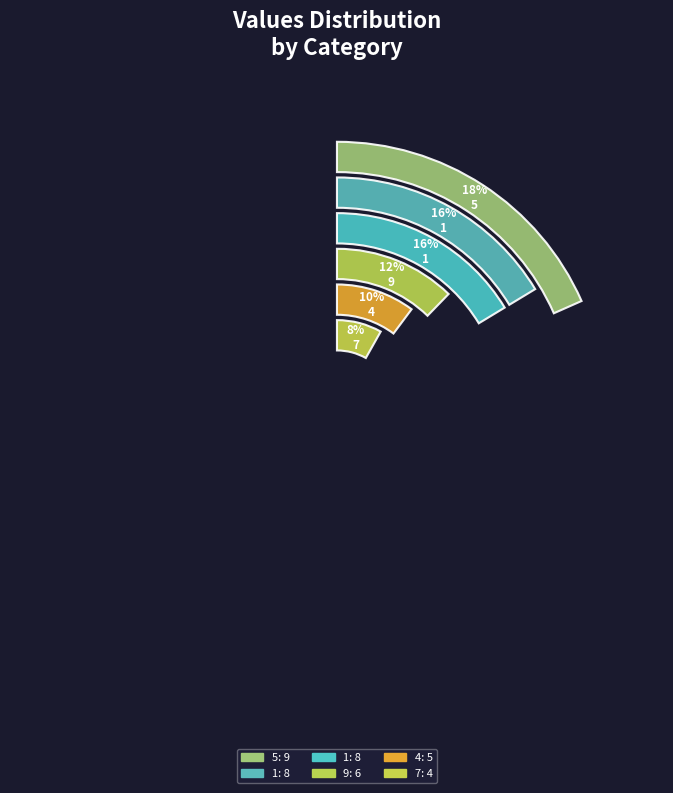

True or false: 2 accounts for 7% of the total.

False